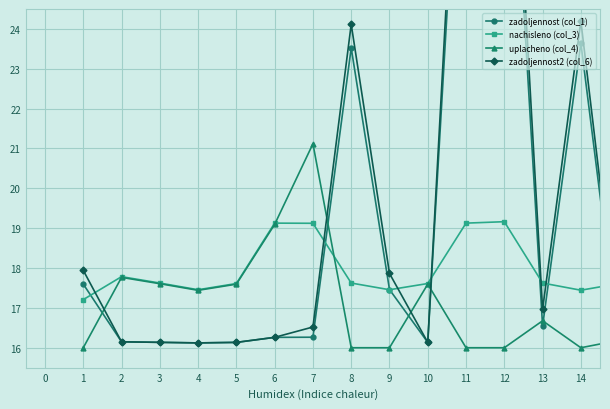

How many lines are shown in the chart?

4